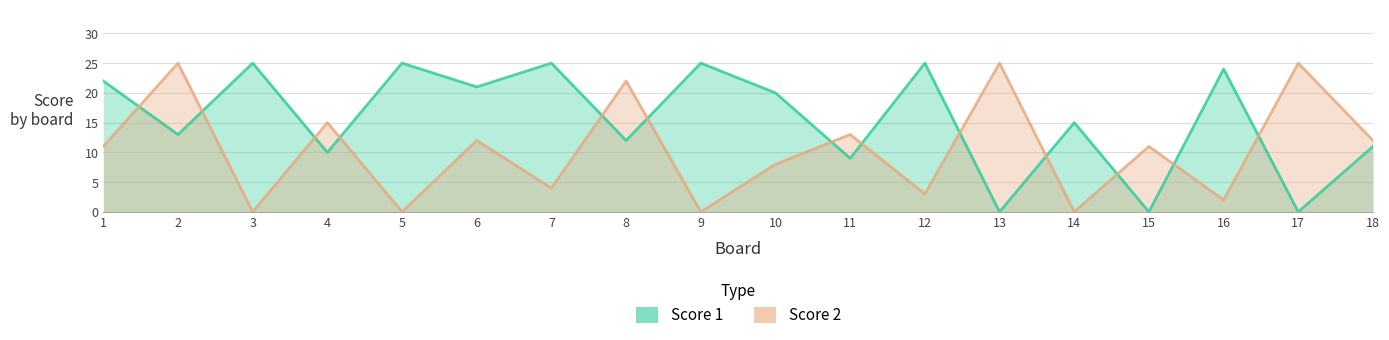

Which series has the largest range (max minus min)?

Score 1